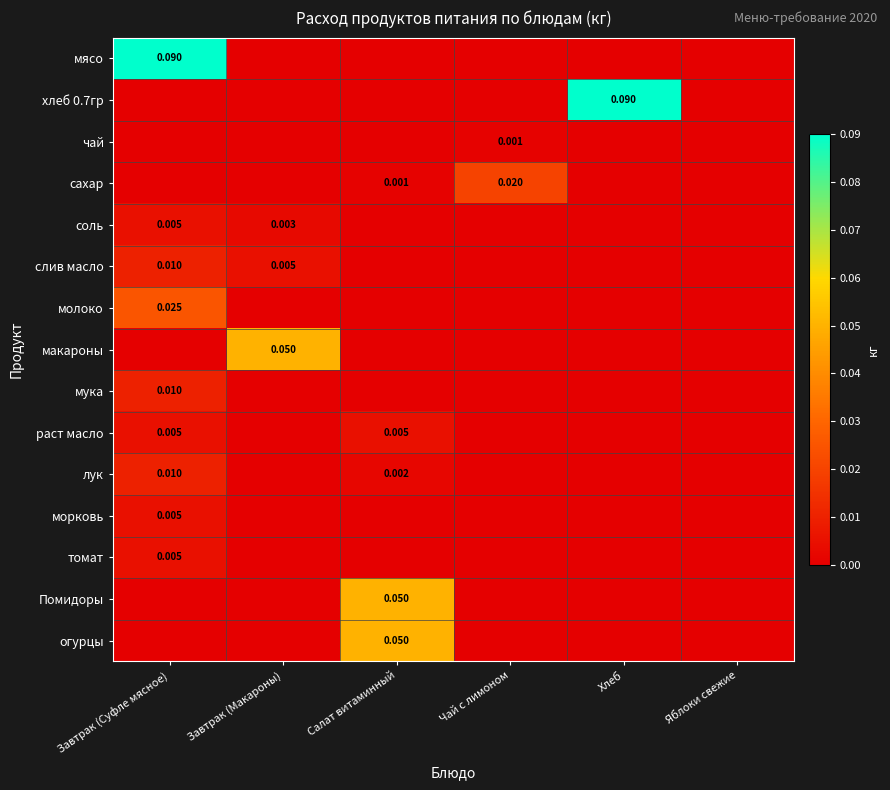

At which category is the sum across all series the highest?

Завтрак (Суфле мясное)